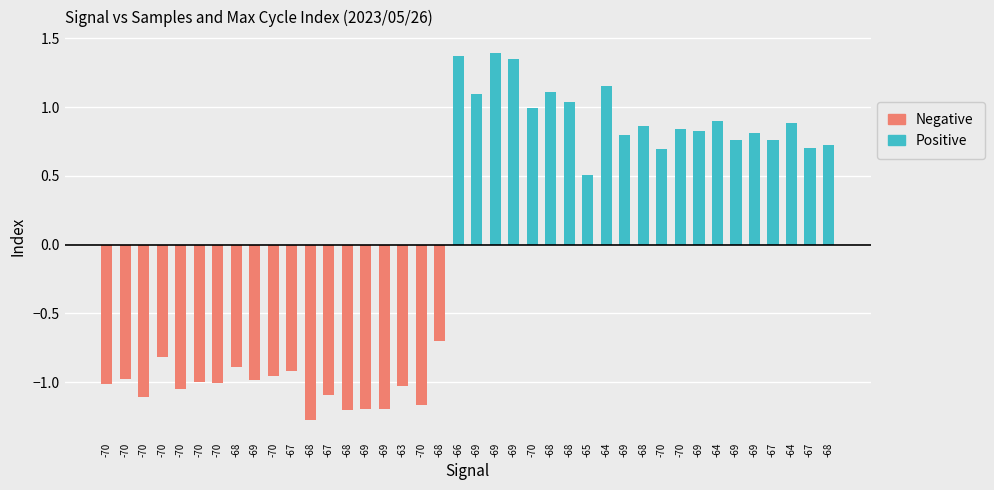

Reading right to left, transcribe all the data shown in this chart.

Positive: -68=0.7	-67=0.7	-64=0.9	-67=0.8	-69=0.8	-69=0.8	-64=0.9	-69=0.8	-70=0.8	-70=0.7	-68=0.9	-69=0.8	-64=1.2	-65=0.5	-68=1.0	-68=1.1	-70=1.0	-69=1.4	-69=1.4	-69=1.1	-66=1.4	-68=0.0	-70=0.0	-63=0.0	-69=0.0	-69=0.0	-68=0.0	-67=0.0	-68=0.0	-67=0.0	-70=0.0	-69=0.0	-68=0.0	-70=0.0	-70=0.0	-70=0.0	-70=0.0	-70=0.0	-70=0.0	-70=0.0
Negative: -68=0.0	-67=0.0	-64=0.0	-67=0.0	-69=0.0	-69=0.0	-64=0.0	-69=0.0	-70=0.0	-70=0.0	-68=0.0	-69=0.0	-64=0.0	-65=0.0	-68=0.0	-68=0.0	-70=0.0	-69=0.0	-69=0.0	-69=0.0	-66=0.0	-68=-0.7	-70=-1.2	-63=-1.0	-69=-1.2	-69=-1.2	-68=-1.2	-67=-1.1	-68=-1.3	-67=-0.9	-70=-1.0	-69=-1.0	-68=-0.9	-70=-1.0	-70=-1.0	-70=-1.1	-70=-0.8	-70=-1.1	-70=-1.0	-70=-1.0